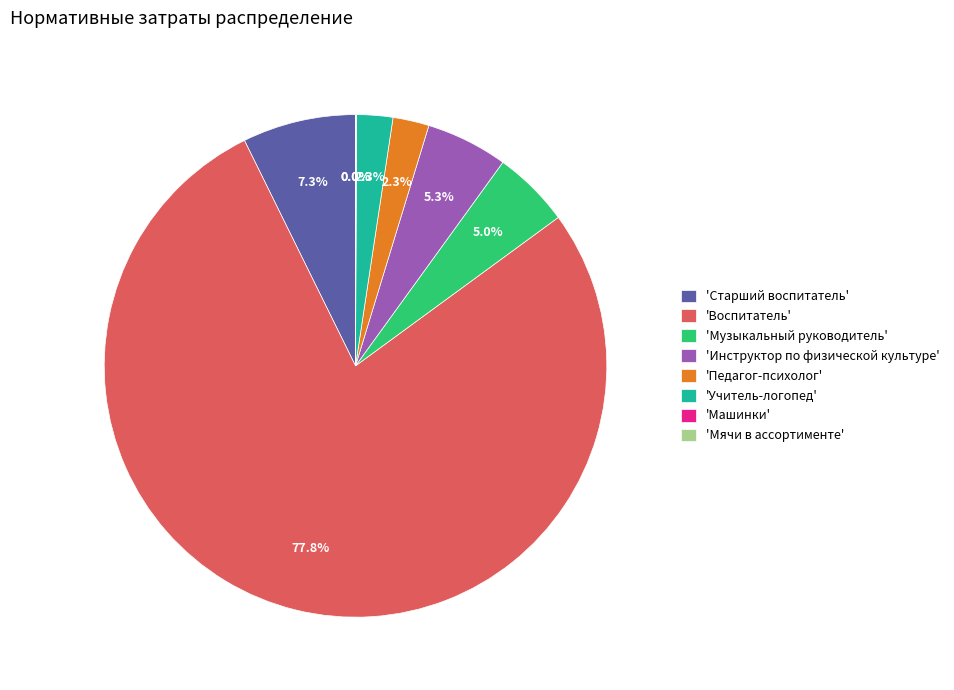

What percentage is NOT represented by 'Воспитатель'?

22.2%